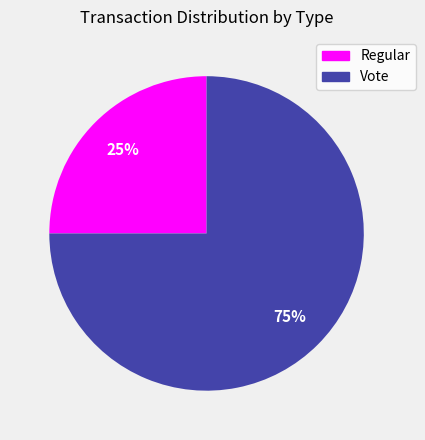

To the nearest percent, what is the difference between the Vote and Regular slice percentages?

50%